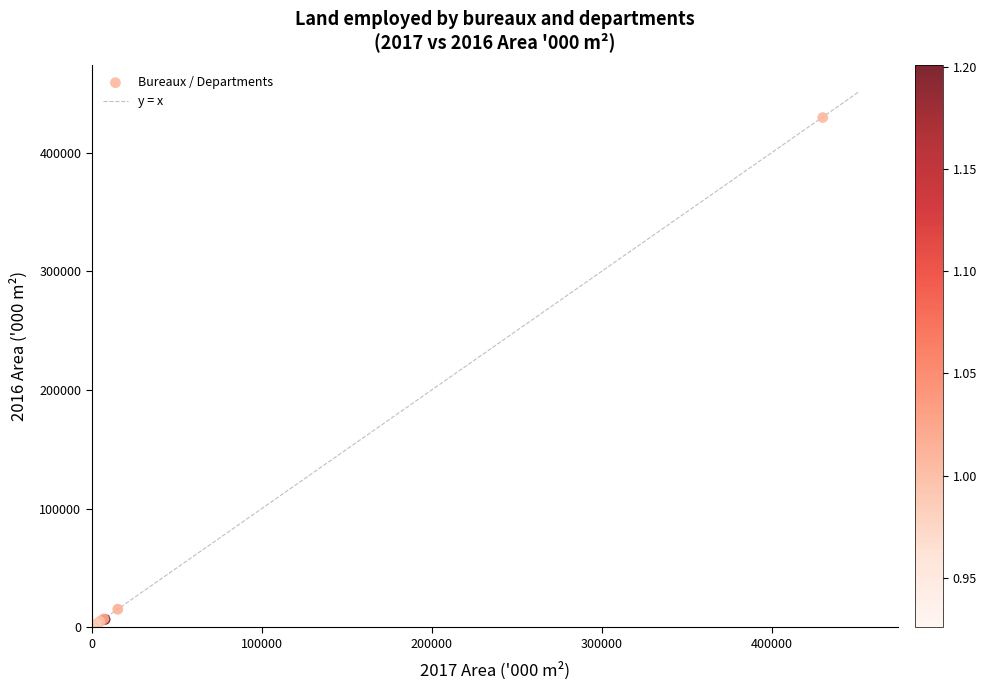

What Y value in the scatter plot is closest to 214796?

15199